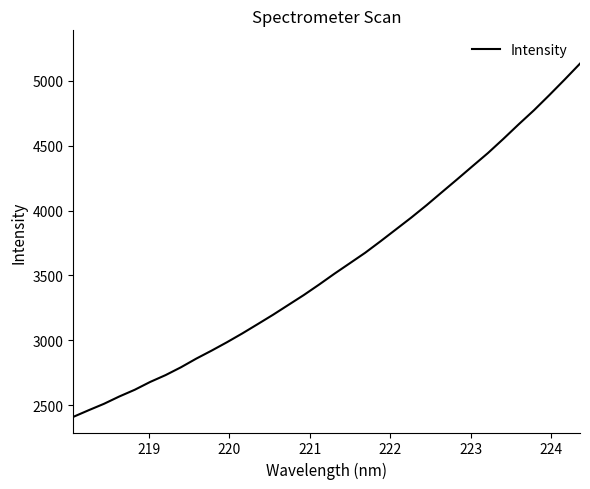

What is the smallest value displayed?

2409.4